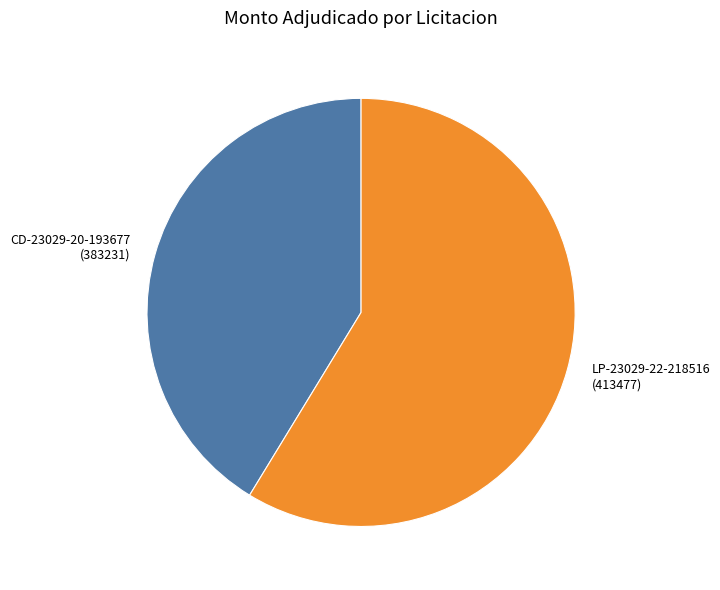

Is there any slice that represents more than half of the pie?

Yes